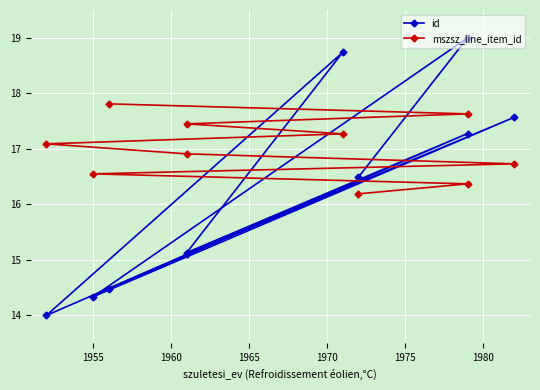

List the series in order of their overall mean, lowest first.

id, mszsz_line_item_id